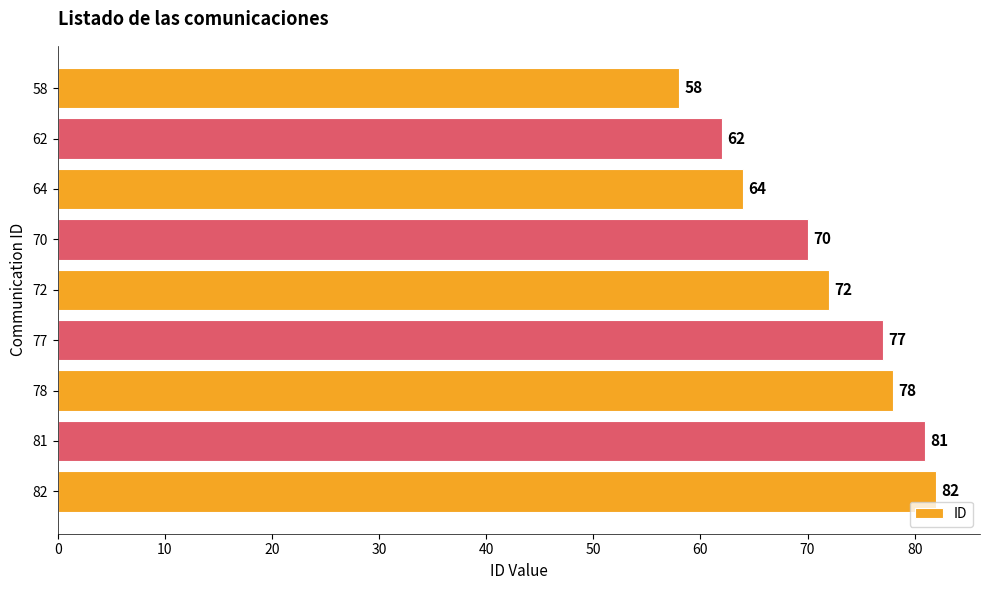

Is it true that the value at 70 is 23?

False